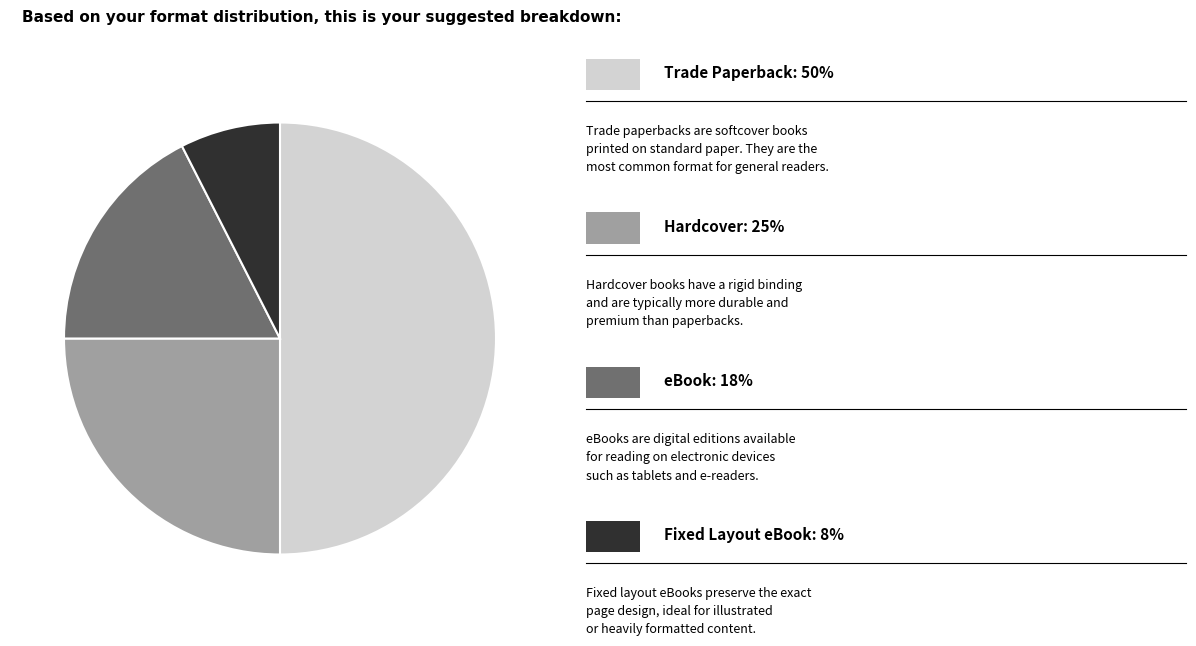

What is the largest slice in the pie chart?

Trade Paperback